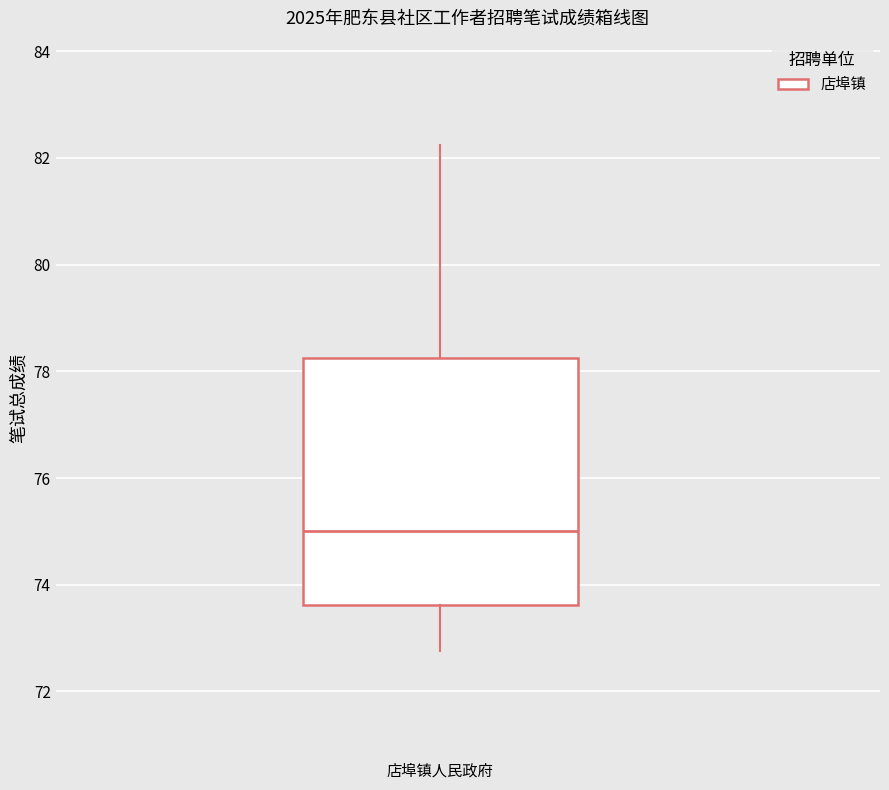

Read this box plot against the y-axis: the position of the median line, the range covered by the box, and the ends of both whiskers. The values are not printed on the chart, so give them approximately, as read against the axis.

median 75.0, box 73.6 to 78.2, whiskers 72.8 to 82.2